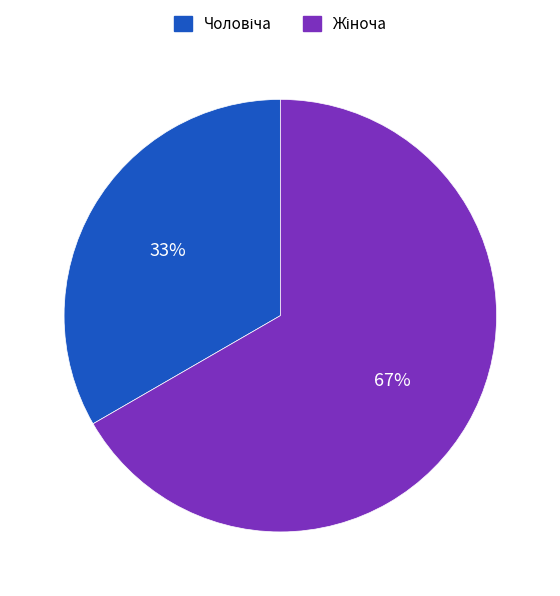

To the nearest percent, what is the average slice percentage?

50%